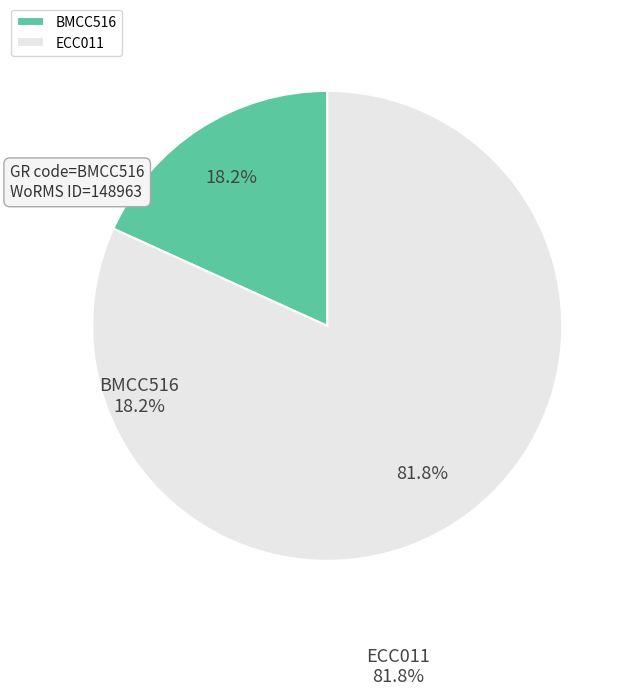

The ECC011 slice represents 82% of the pie. True or false?

True